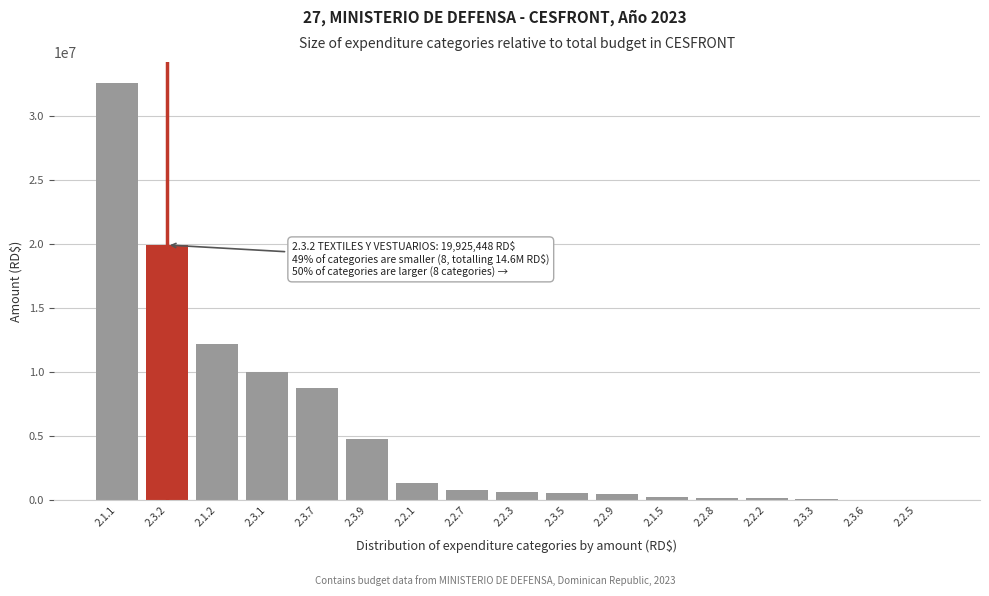

What is the sum of the values at 2.2.1 and 2.3.9?

6147495.0